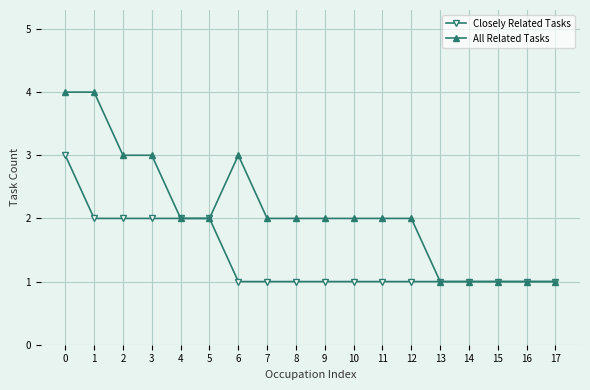

Reading left to right, list all the values displayed in this chart.

Closely Related Tasks: 0=3	1=2	2=2	3=2	4=2	5=2	6=1	7=1	8=1	9=1	10=1	11=1	12=1	13=1	14=1	15=1	16=1	17=1
All Related Tasks: 0=4	1=4	2=3	3=3	4=2	5=2	6=3	7=2	8=2	9=2	10=2	11=2	12=2	13=1	14=1	15=1	16=1	17=1